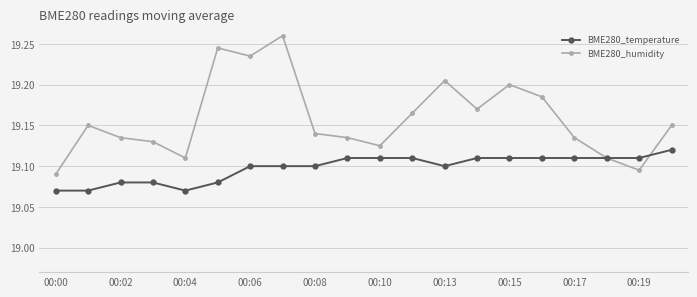

True or false: BME280_humidity has more than 0 points higher than both neighbors.

True